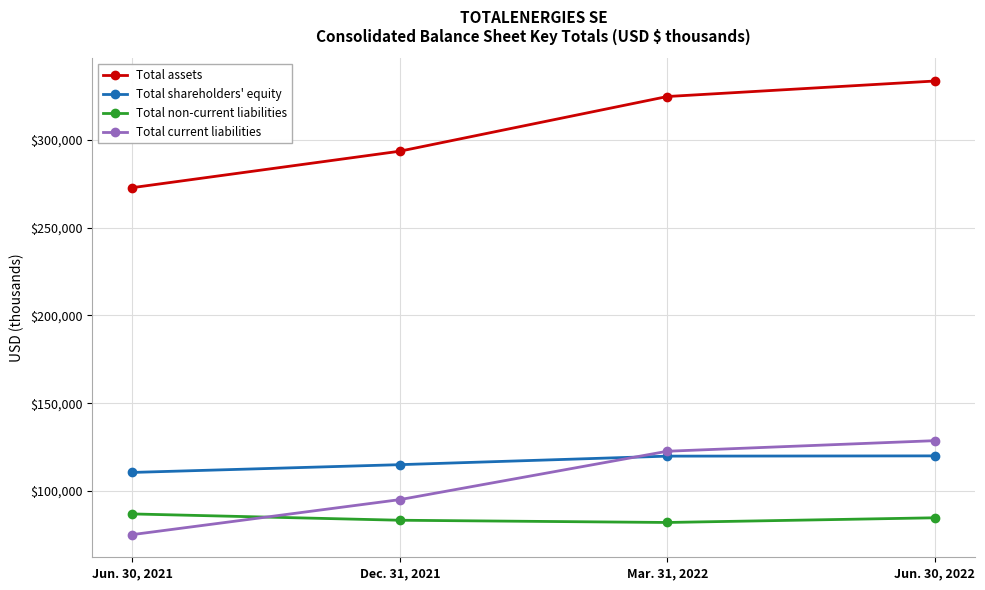

What is the difference between the second highest and minimum values in the Total non-current liabilities series?

2665